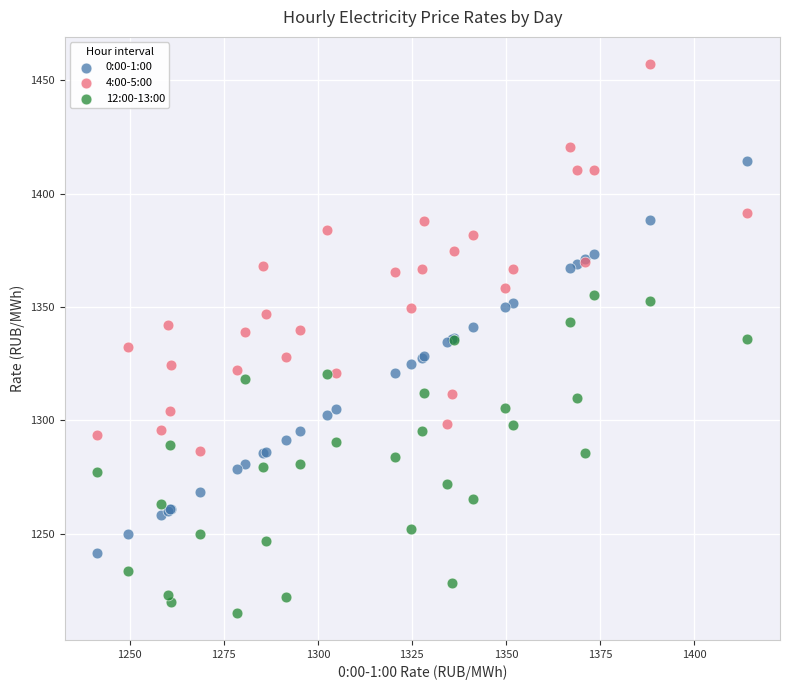

Which series contains the highest Y value?

4:00-5:00